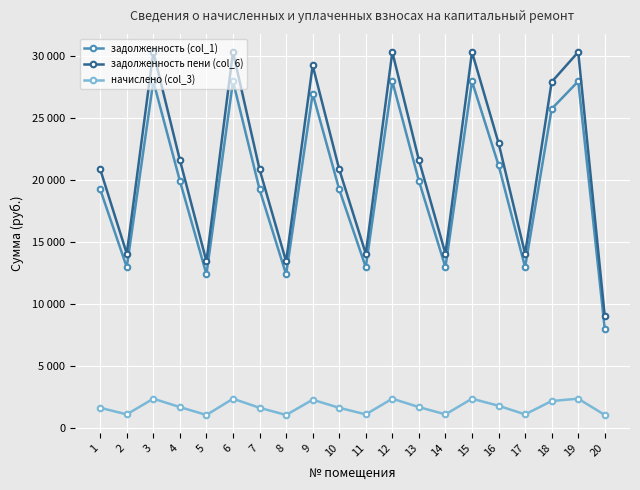

What is the sum of all задолженность пени (col_6) values?

430140.4